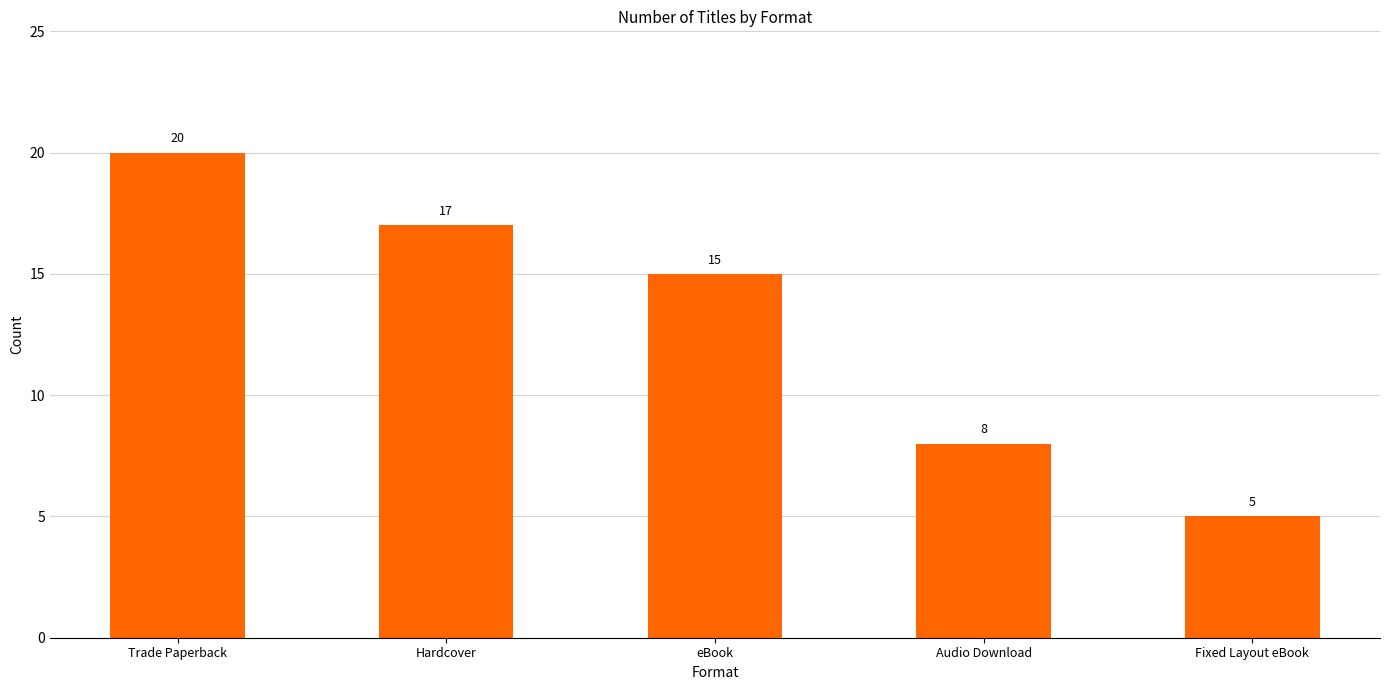

Which label corresponds to the smallest value in the chart?

Fixed Layout eBook